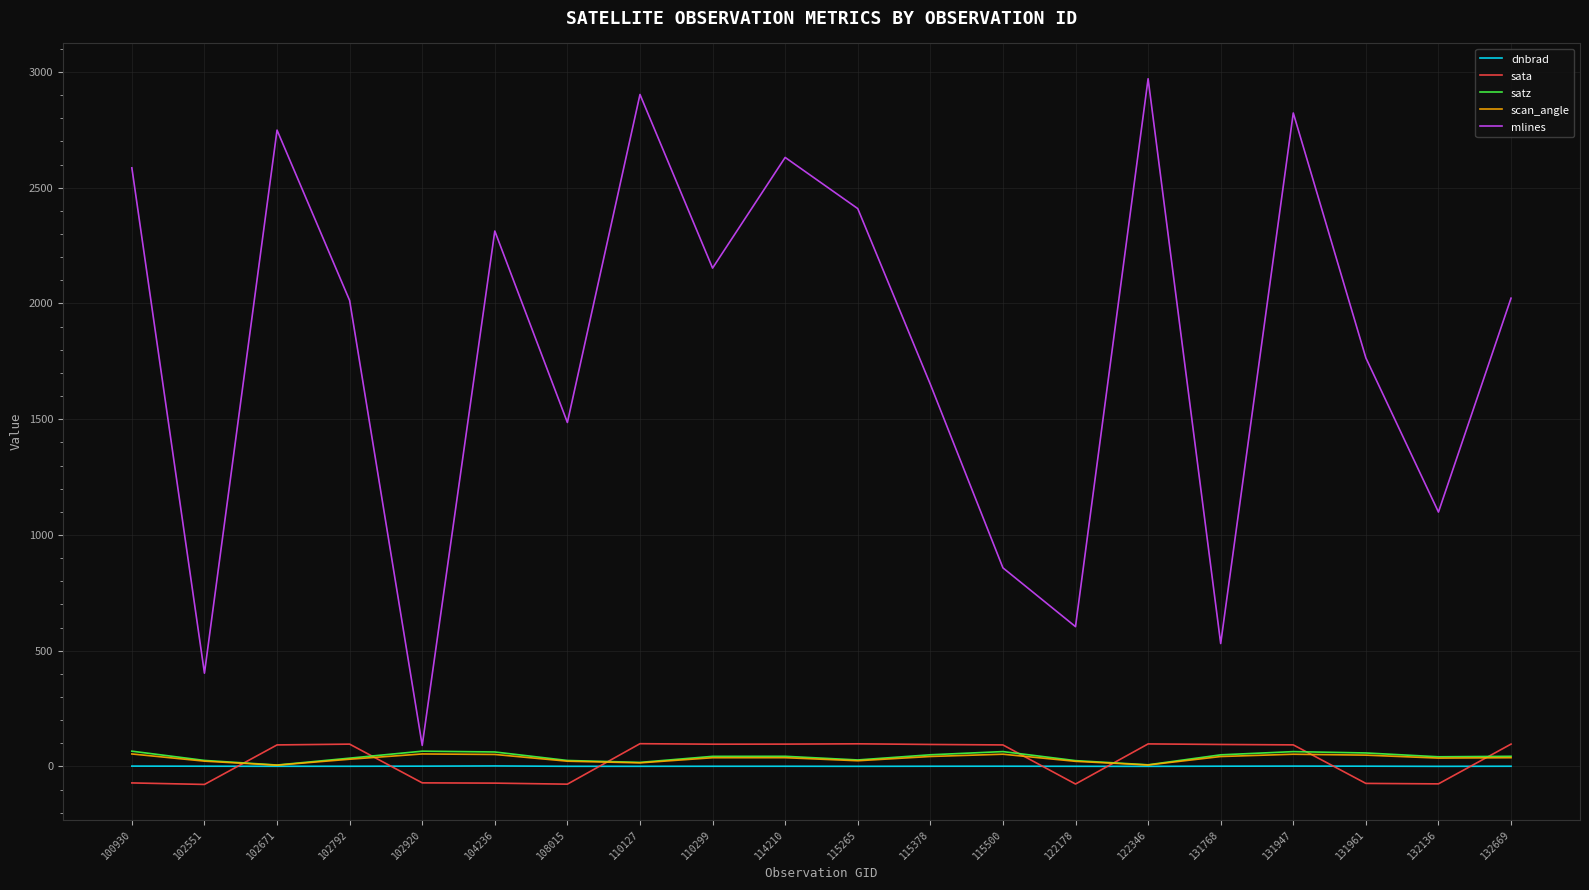

Which series has the largest total across all categories?

mlines